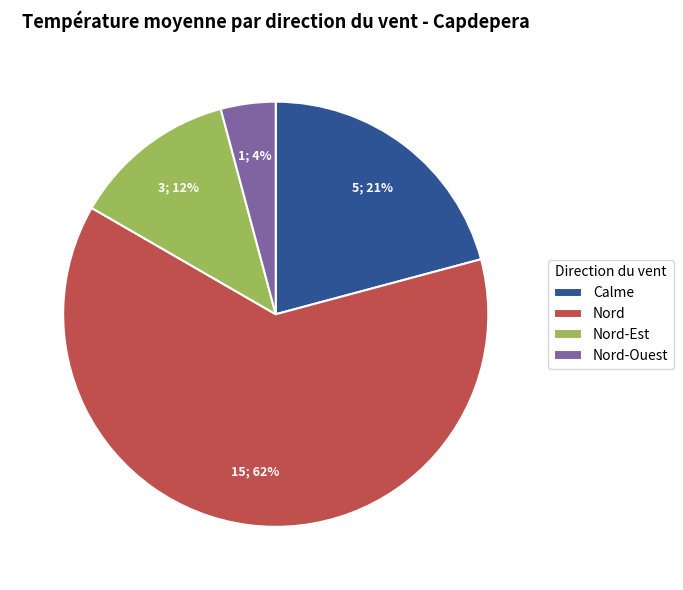

Which has a higher value, Nord or Nord-Est?

Nord